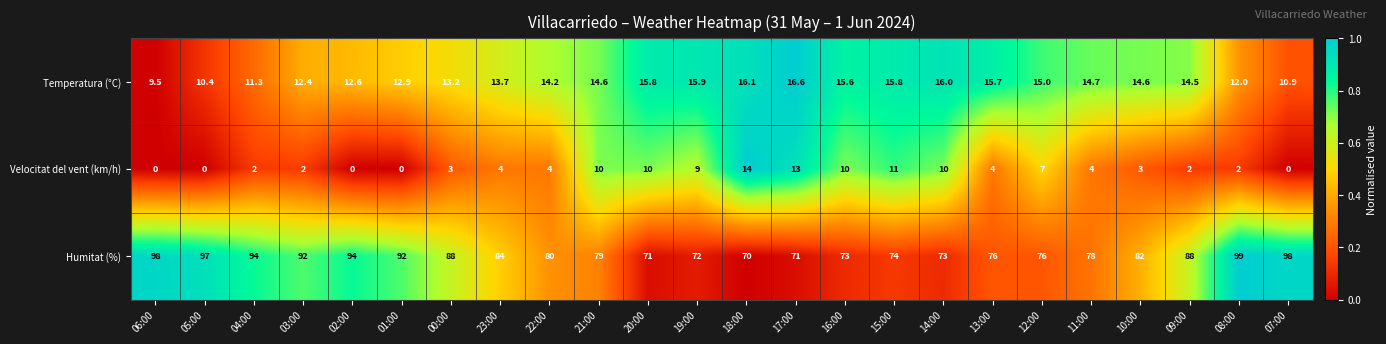

Which category has the highest value across all series?

08:00